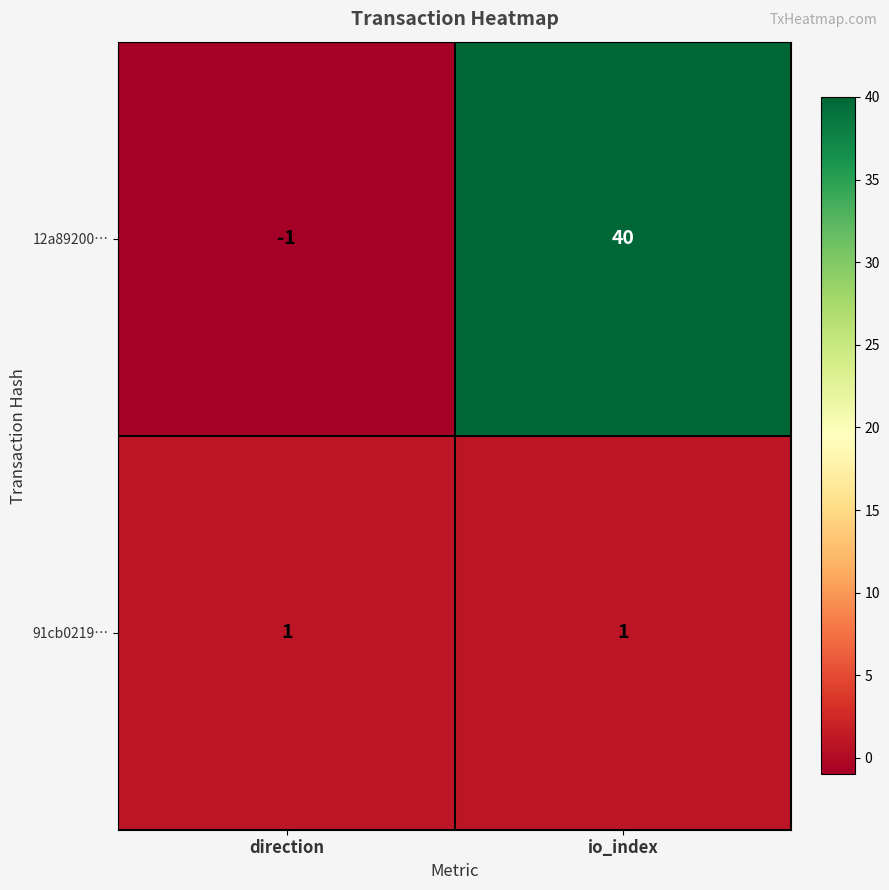

Reading left to right, list all the values displayed in this chart.

12a89200…: -1	40
91cb0219…: 1	1